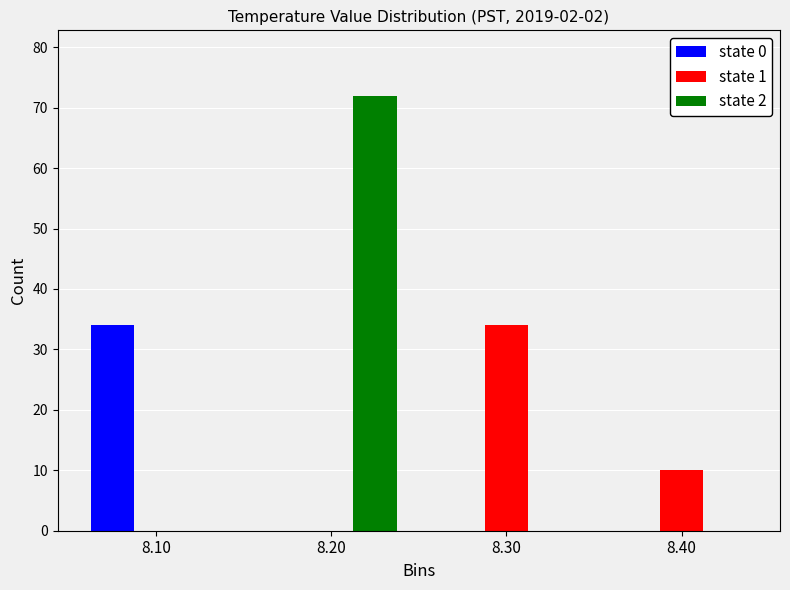

Reading left to right, extract all data points from this chart.

state 0: 8.10=34	8.20=0	8.30=0	8.40=0
state 1: 8.10=0	8.20=0	8.30=34	8.40=10
state 2: 8.10=0	8.20=72	8.30=0	8.40=0